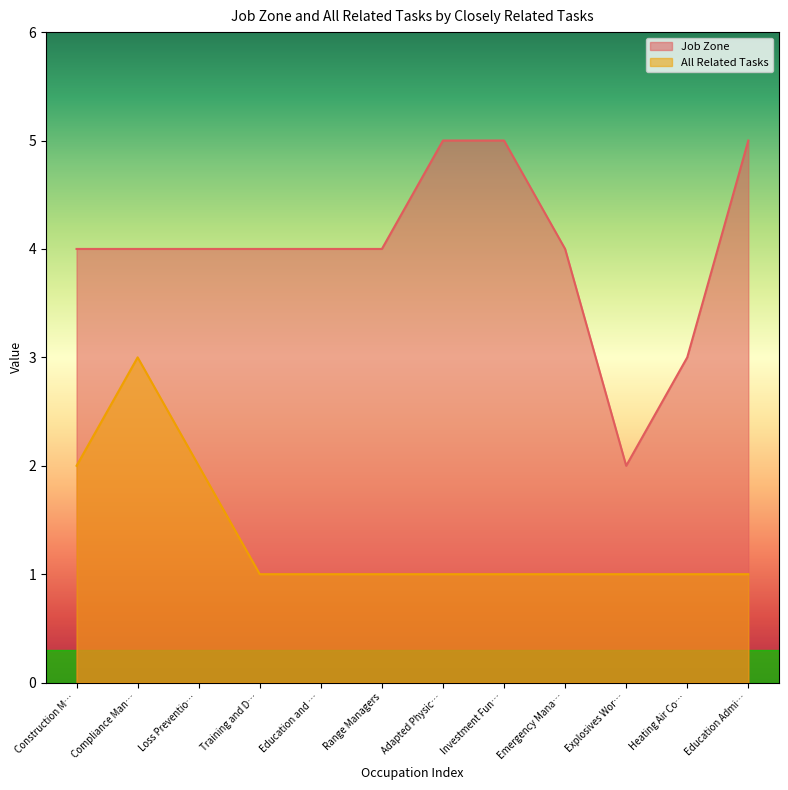

Is the value of Job Zone at Heating Air Co… greater than the value of All Related Tasks at Loss Preventio…?

Yes